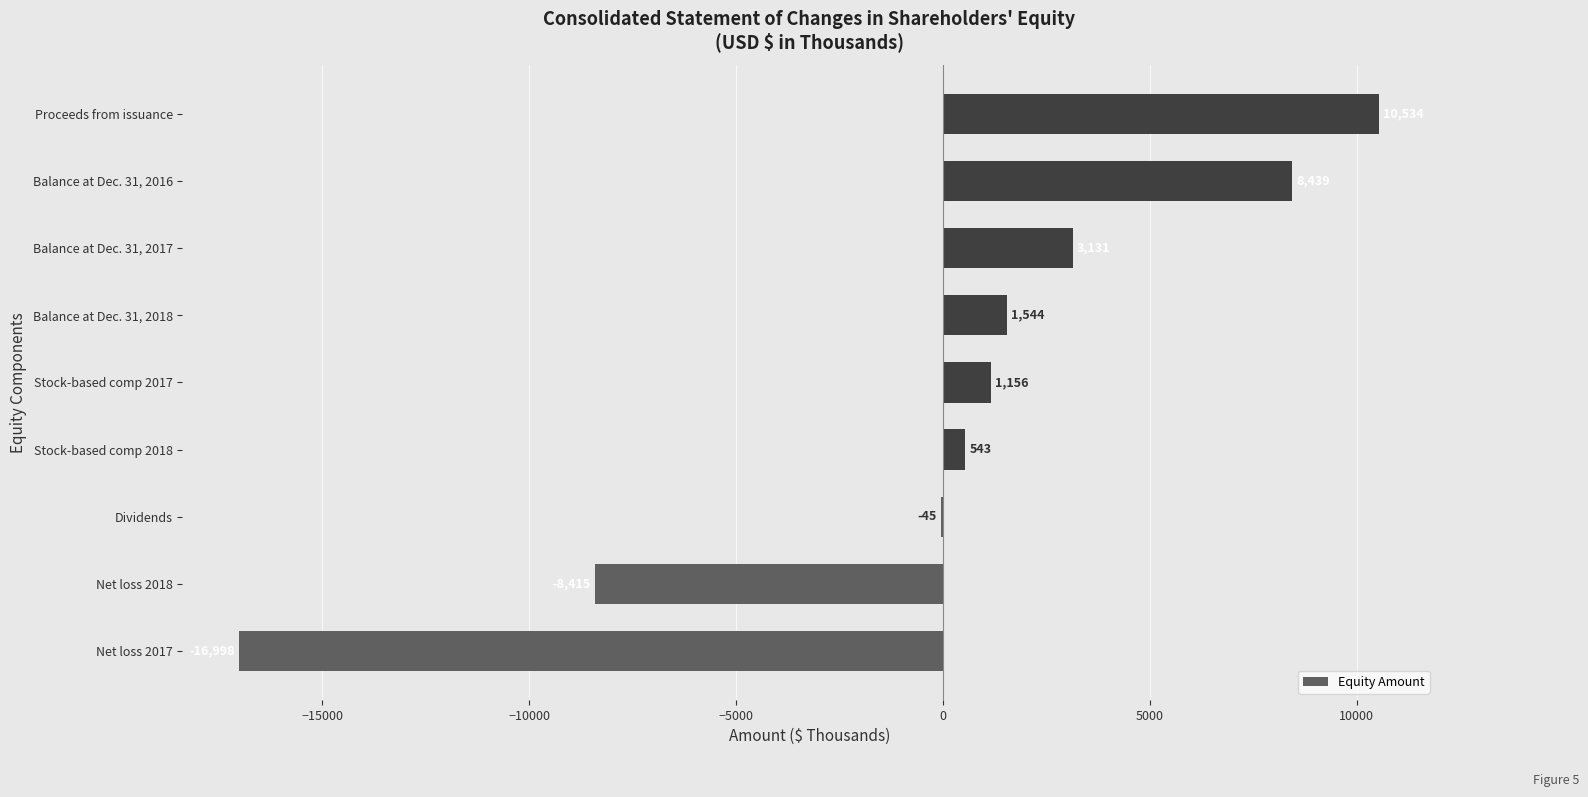

What is the sum of all values?

-111